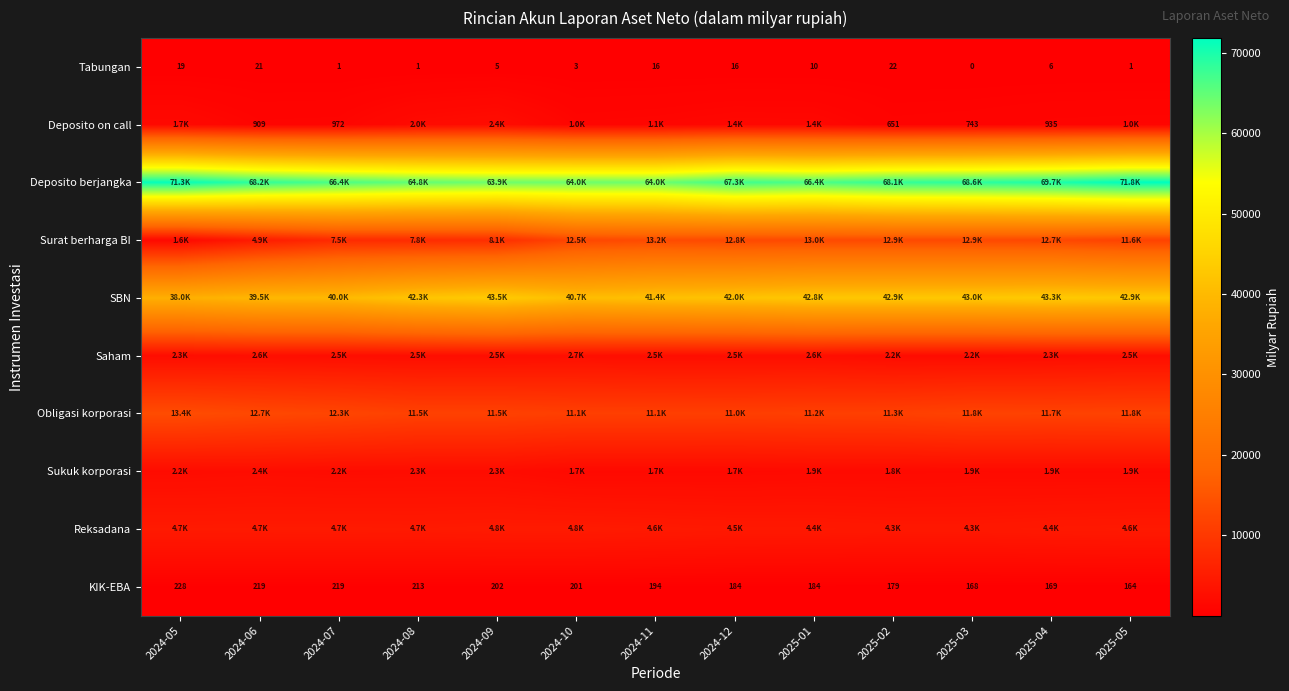

Between 2024-06 and 2024-09, which series saw the biggest shift?

Deposito berjangka